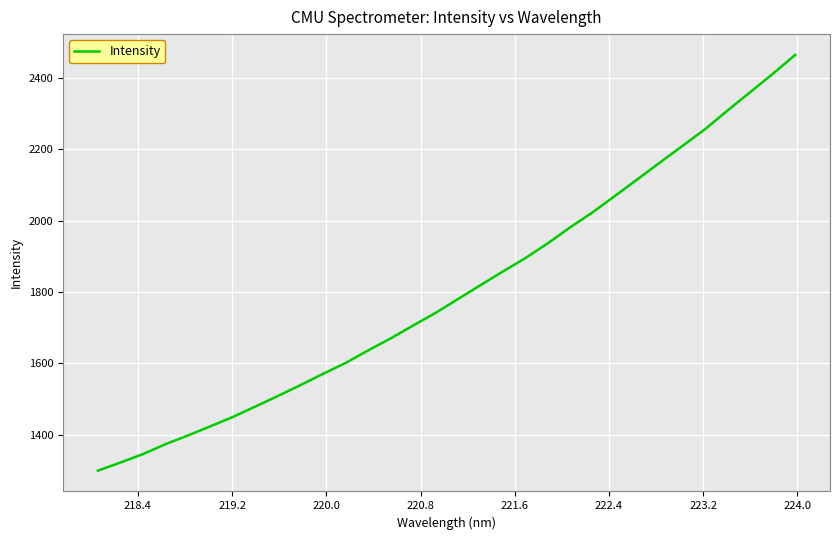

How many lines are shown in the chart?

1